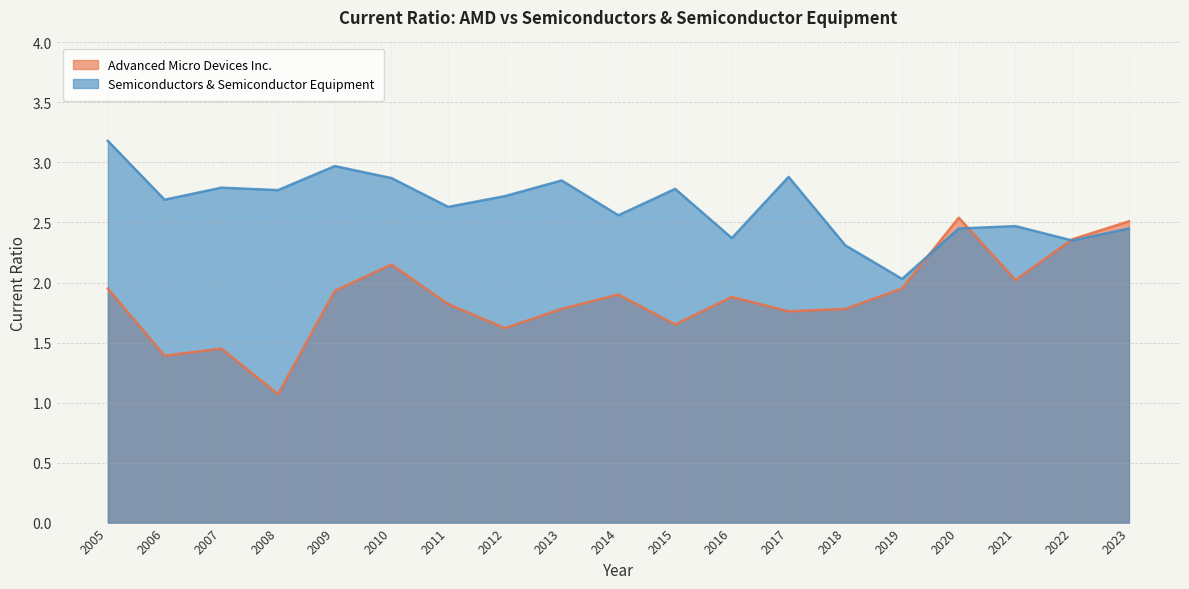

At which category does Semiconductors & Semiconductor Equipment reach its first local peak?

2007